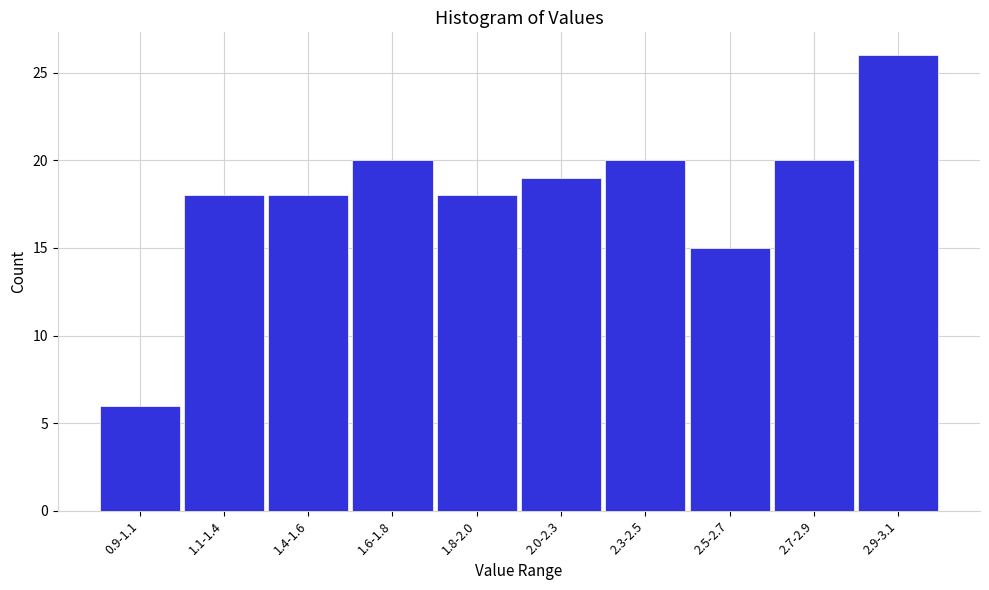

Reading left to right, what are all the values shown in this chart?

6	18	18	20	18	19	20	15	20	26